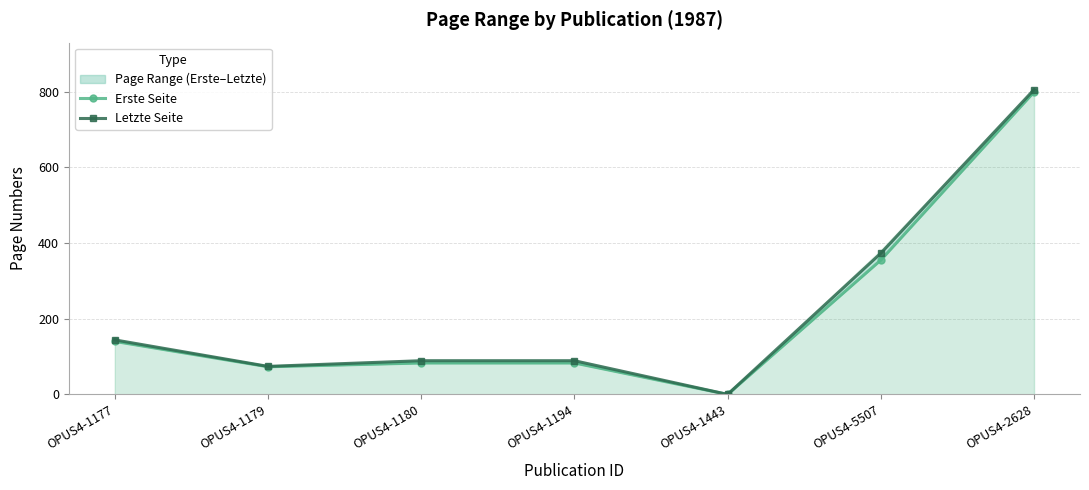

How many interior local valleys does the Letzte Seite series have?

2